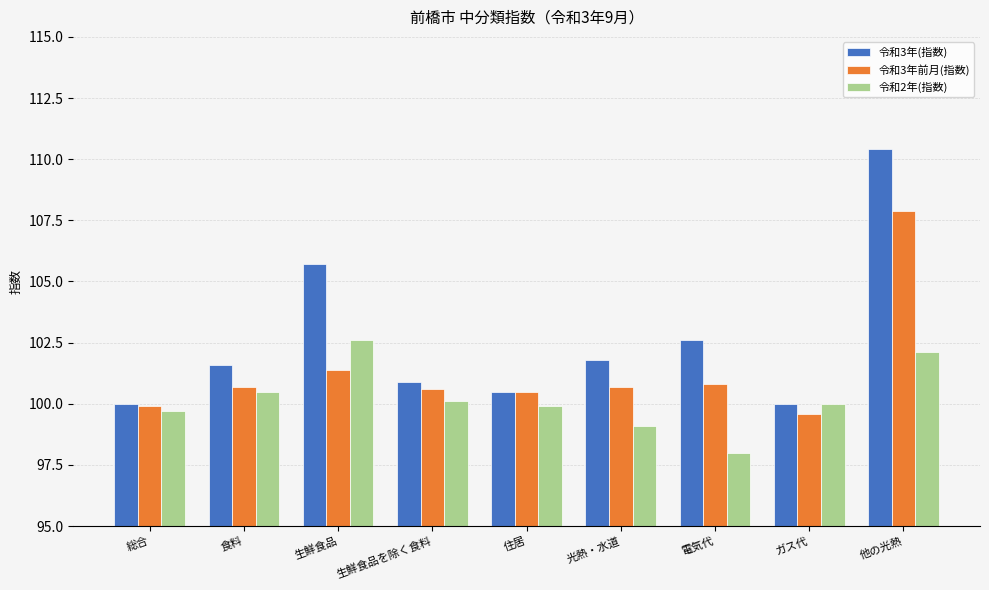

List the series in order of their overall mean, highest first.

令和3年(指数), 令和3年前月(指数), 令和2年(指数)